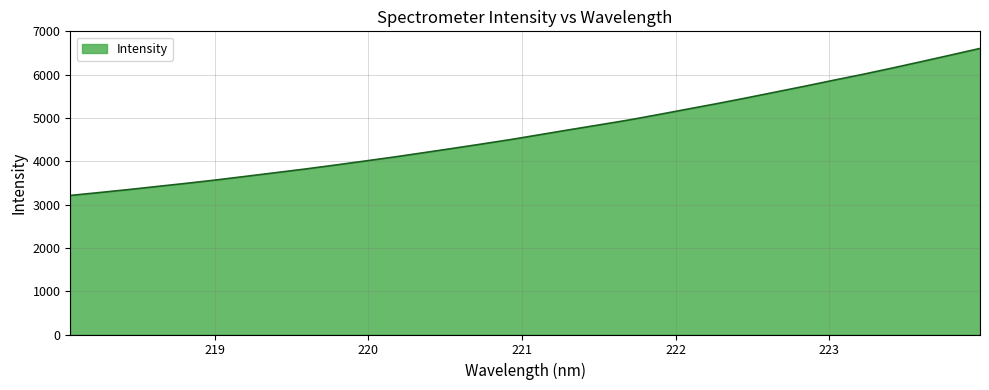

How many distinct data groups are displayed?

1